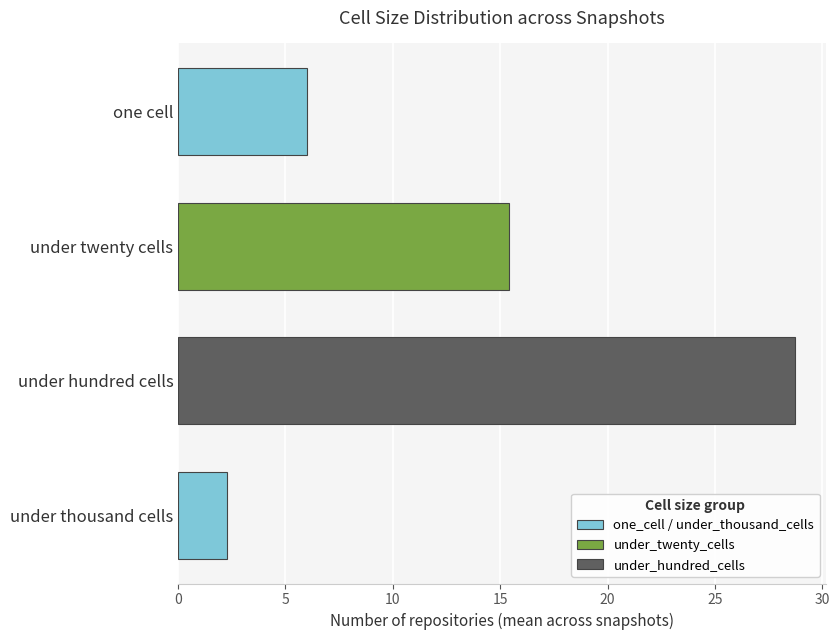

What is the label of the 3rd bar from the top?

under hundred cells